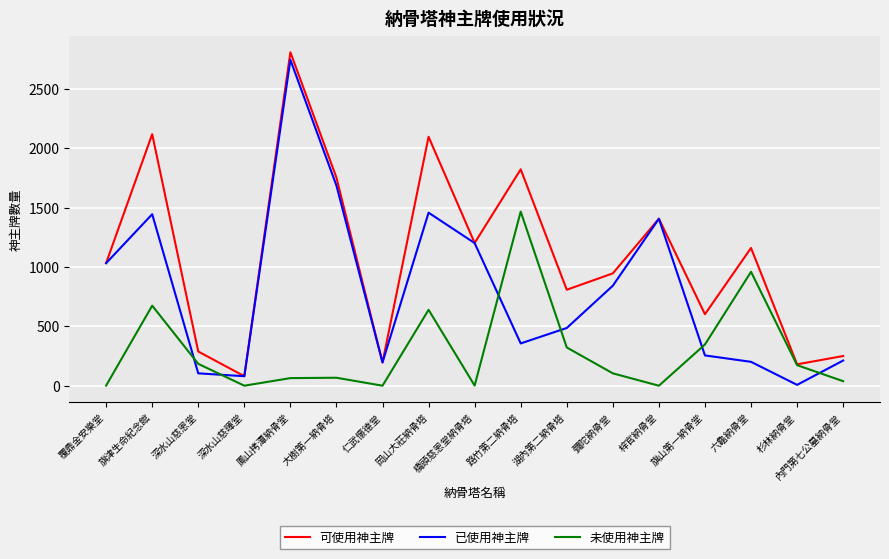

How many interior local peaks does the 未使用神主牌 series have?

5